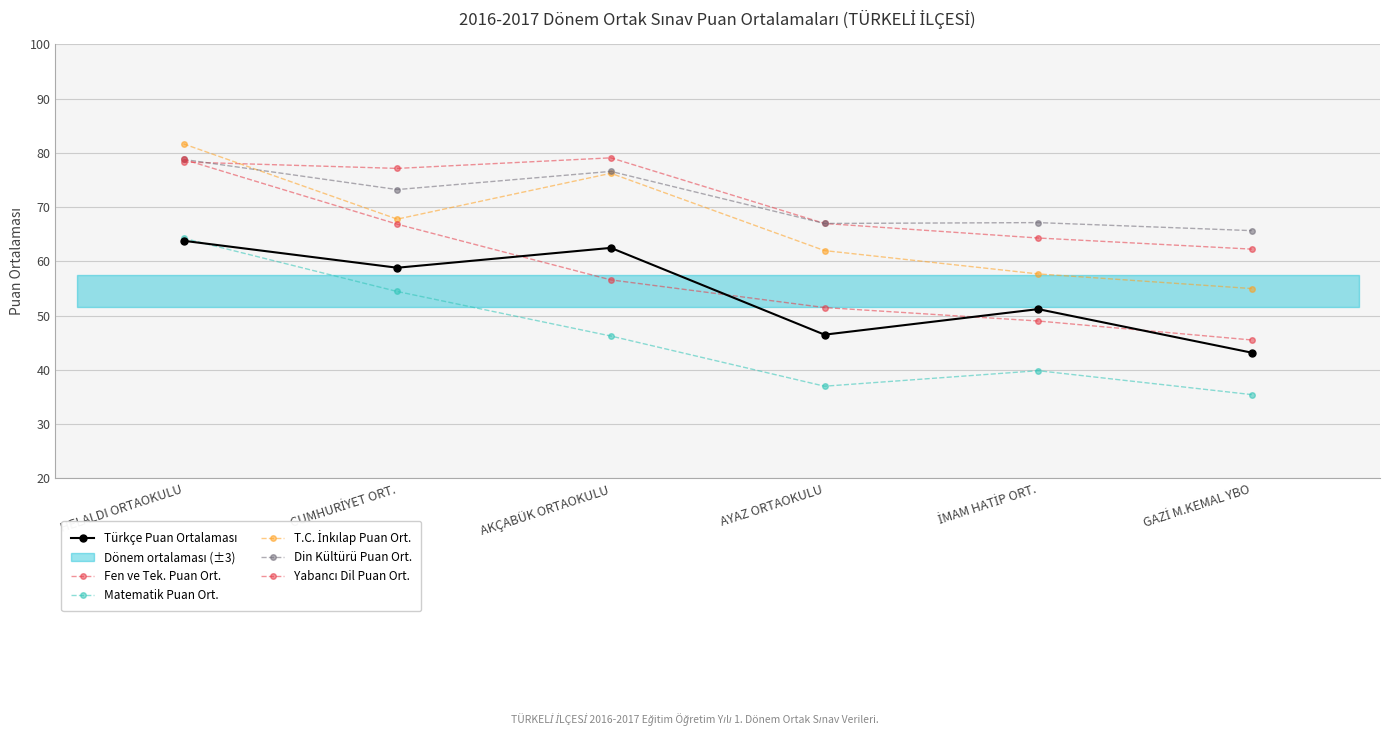

At which category does Türkçe Puan Ortalaması reach its first local peak?

AKÇABÜK ORTAOKULU